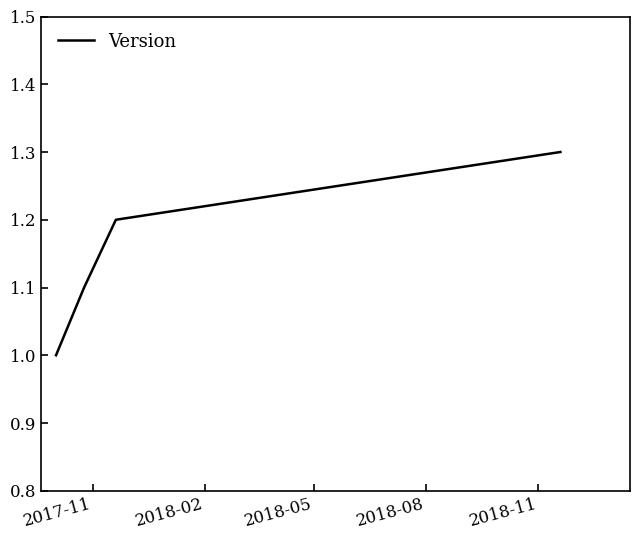

Does the chart have visible grid lines?

No